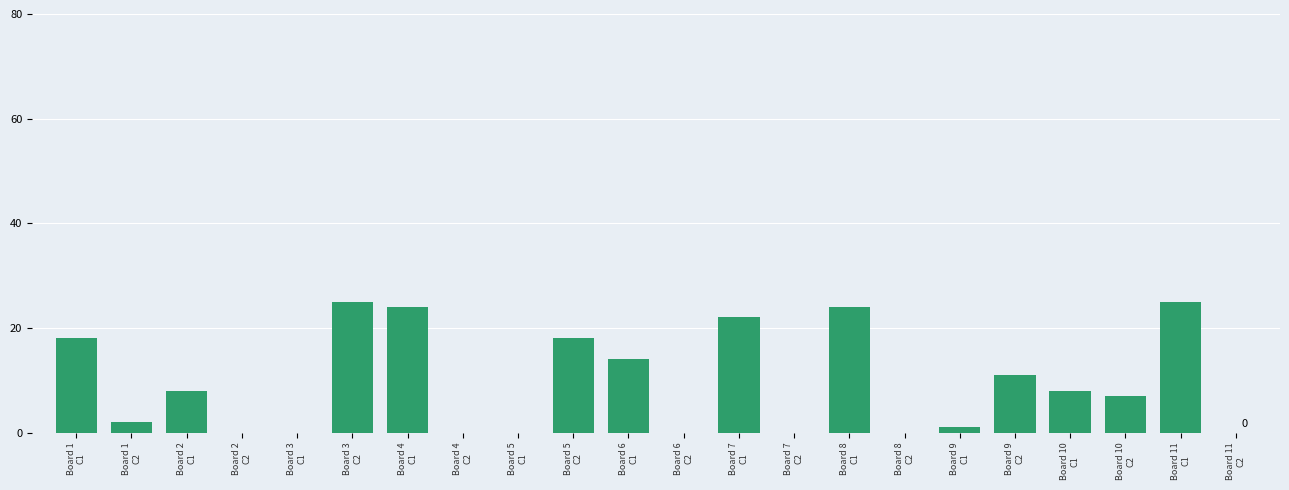

What is the maximum value shown in the chart?

25